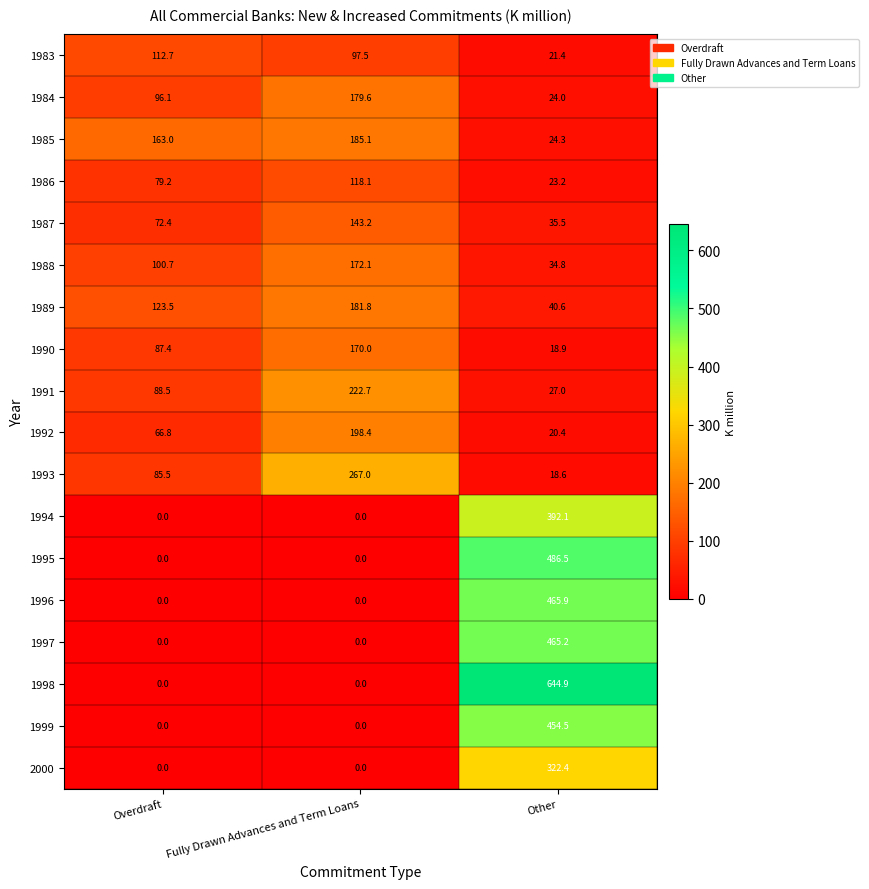

The value of 1991 at Overdraft is 88.5. True or false?

True